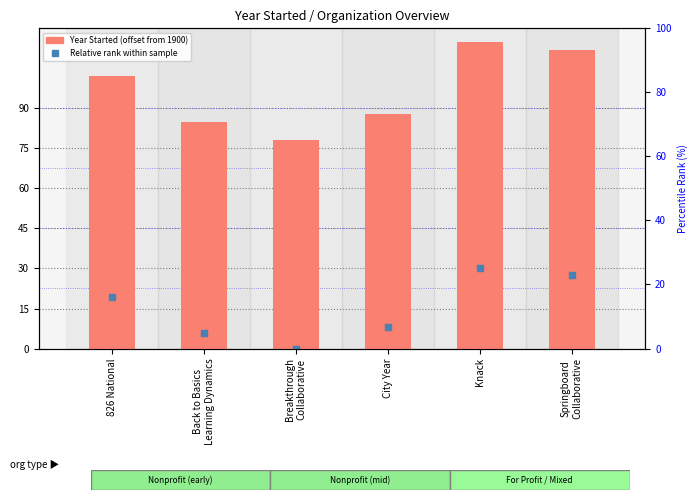

How many data points in Relative rank within sample are less than 19?

3